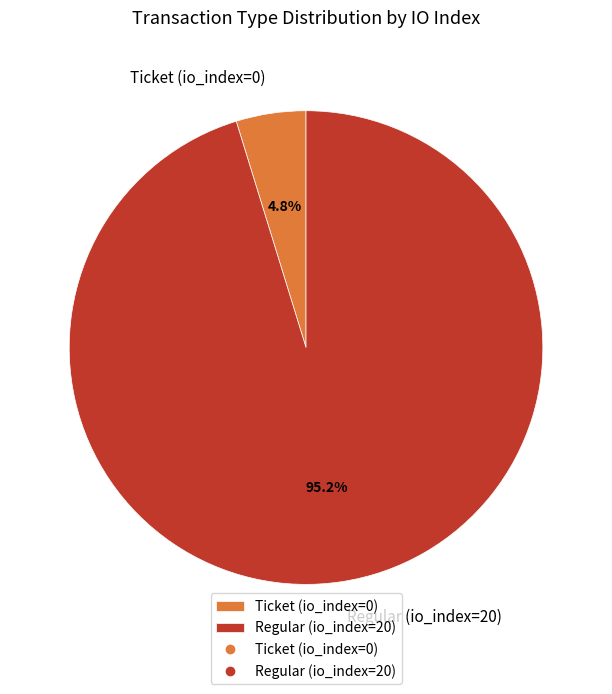

Rank the categories by value from highest to lowest.

Regular (io_index=20), Ticket (io_index=0)